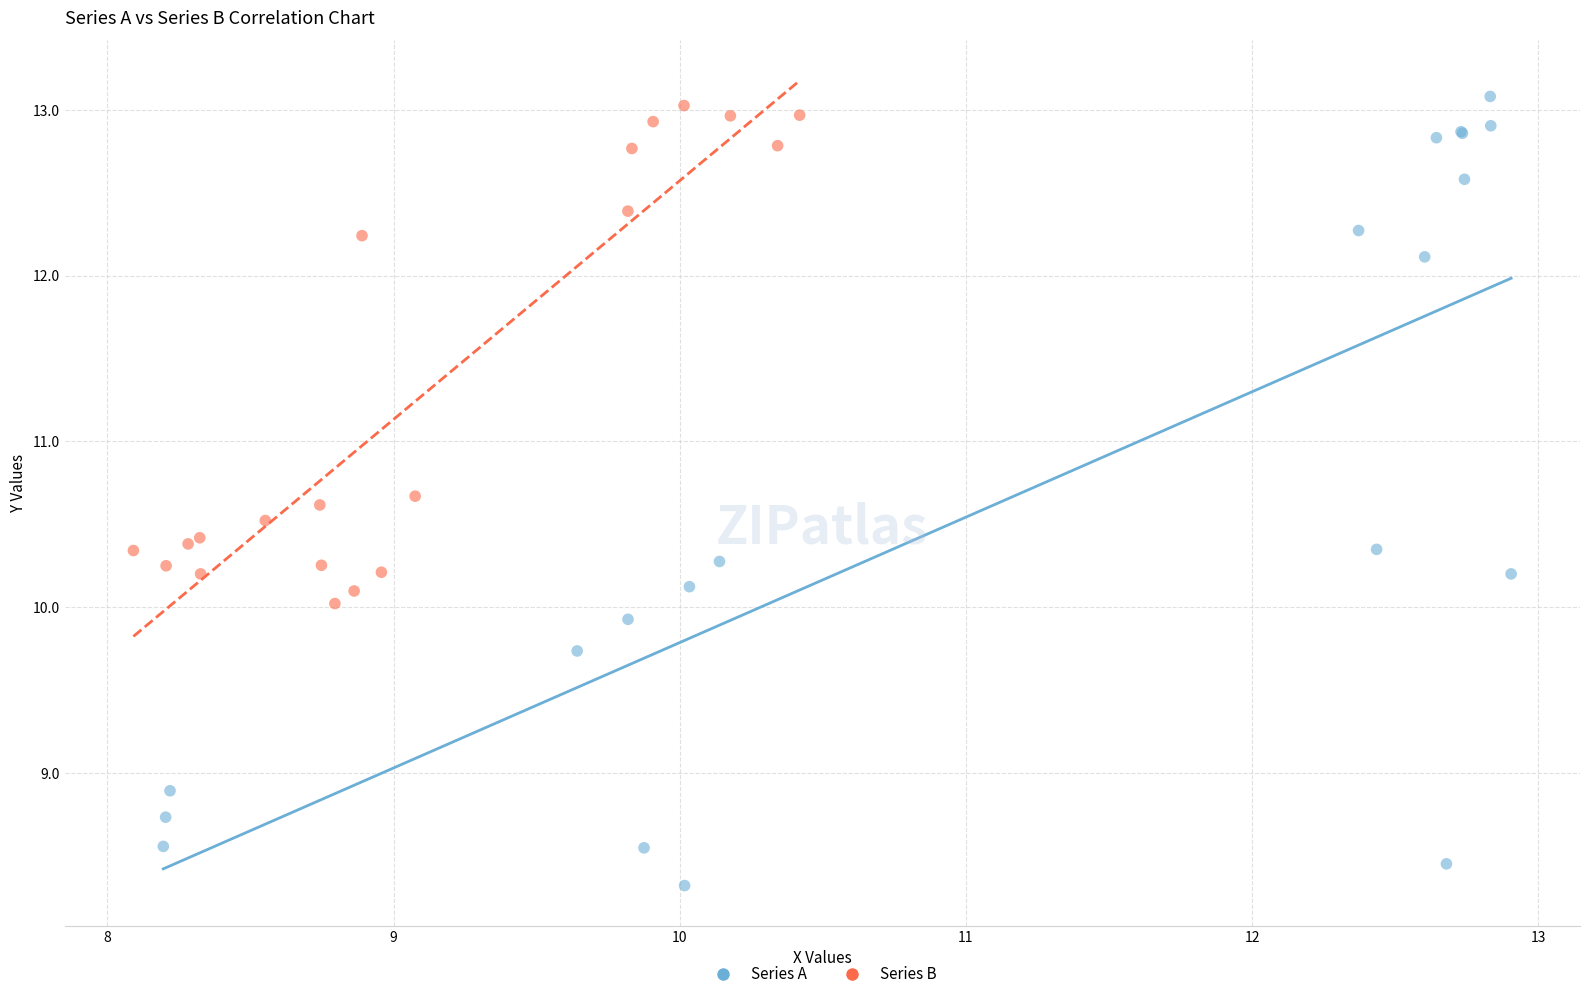

Which series has the largest Y range (max minus min)?

Series A